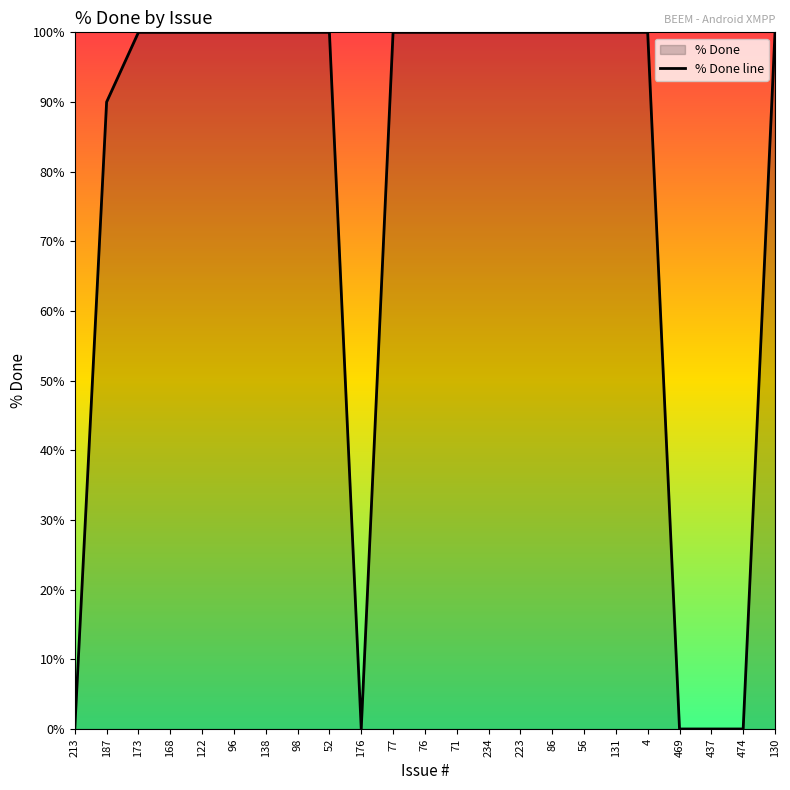

What is the average value?

78